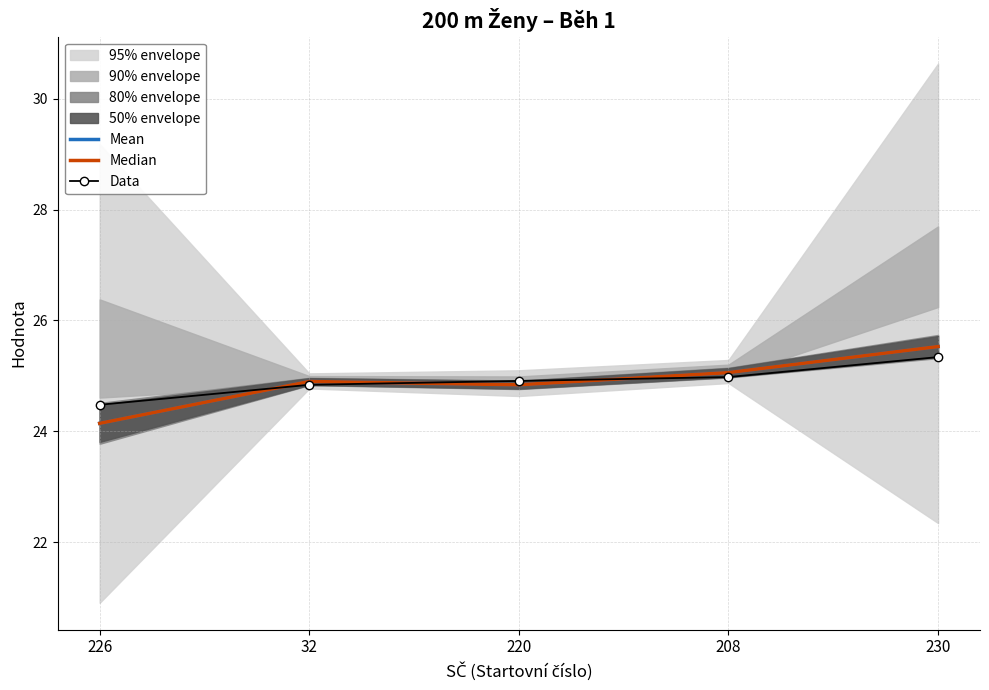

Is it true that Median equals 14.6 at 208?

False